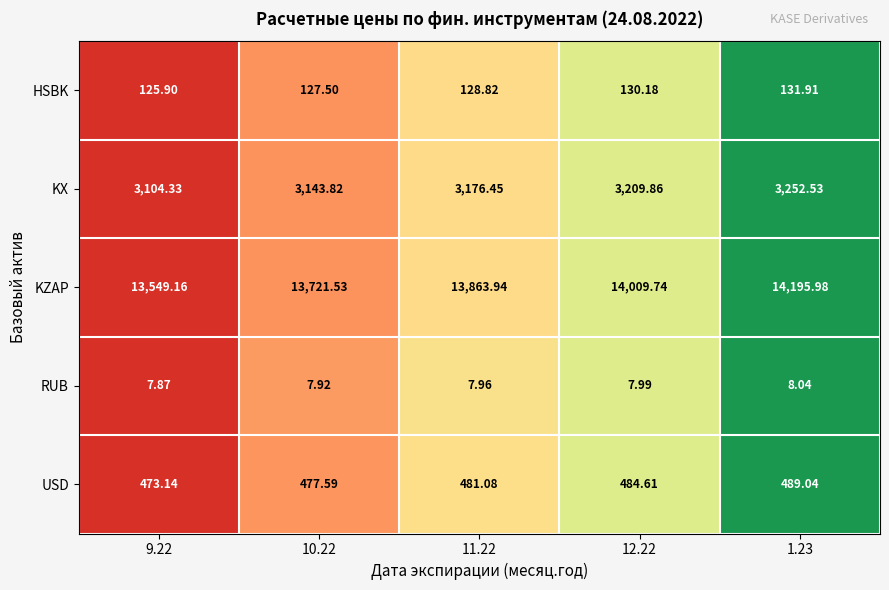

Which series changed the most between 11.22 and 1.23?

KZAP